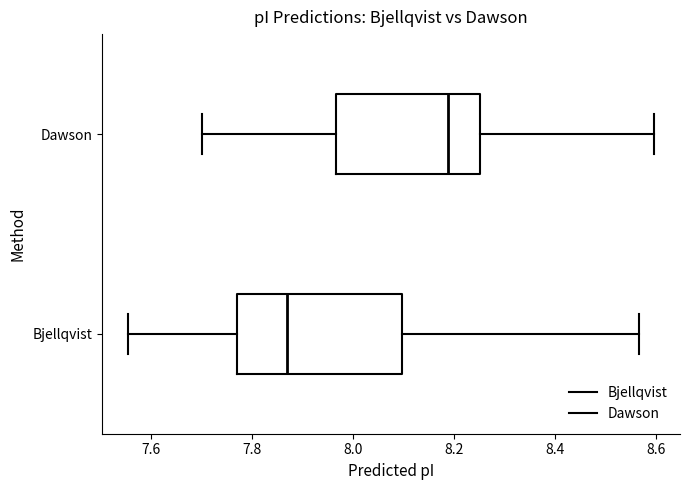

Comparing the boxes themselves (not the whiskers), which one is the widest?

Bjellqvist